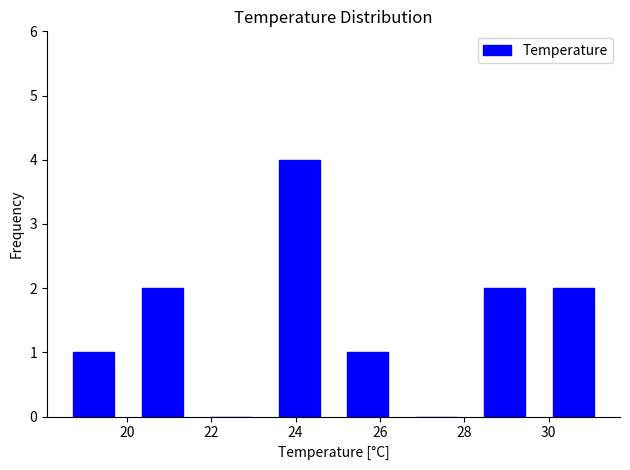

What is the height of the bar covering 25.0 to 26.6 on the x-axis? Neither the bar edges nor the heights are printed on the chart, so give them approximately, as read against the axes.

1